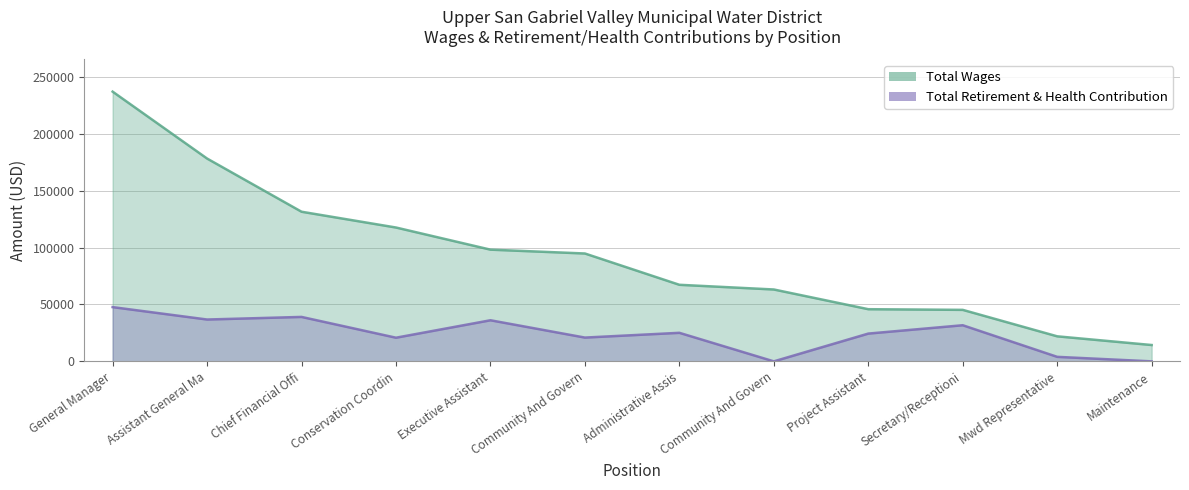

Between Executive Assistant and Maintenance, which series saw the biggest shift?

Total Wages